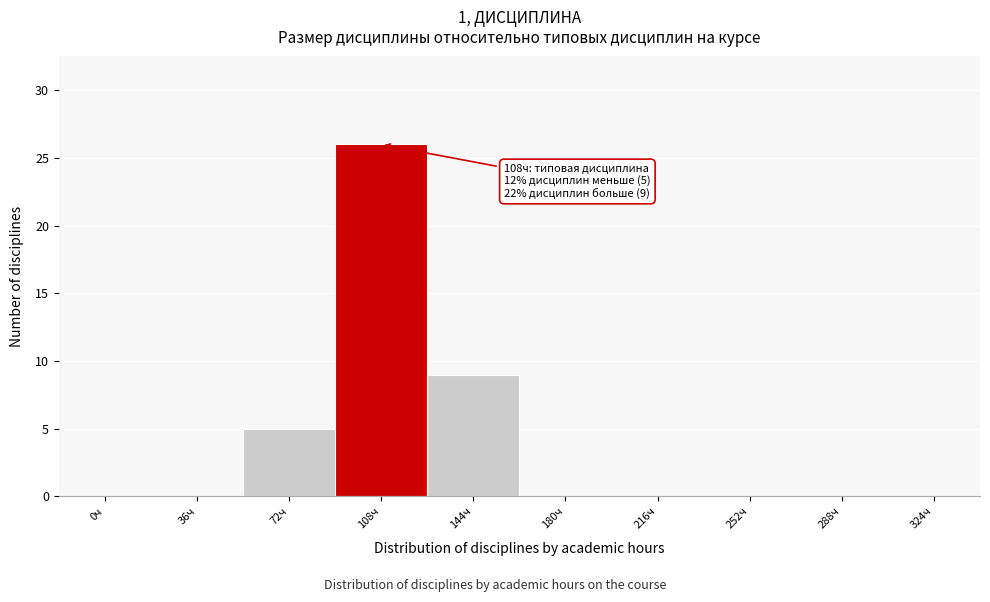

Reading left to right, what are all the values shown in this chart?

0ч=0	36ч=0	72ч=5	108ч=26	144ч=9	180ч=0	216ч=0	252ч=0	288ч=0	324ч=0